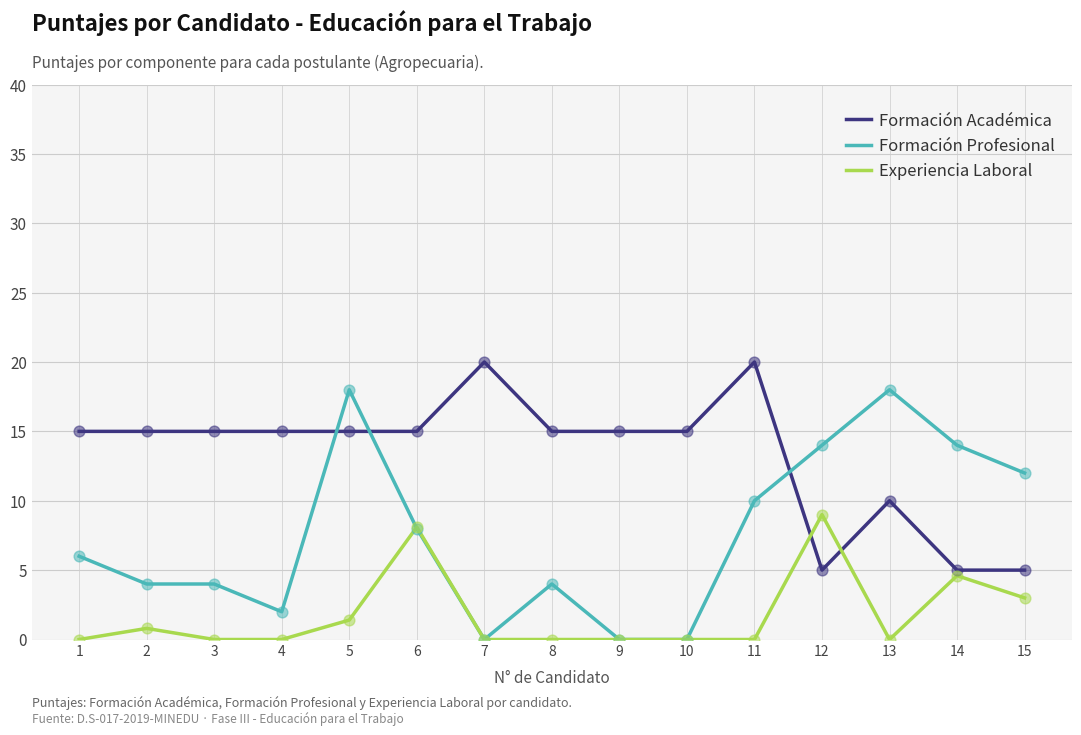

Which series changed the most between 1 and 15?

Formación Académica